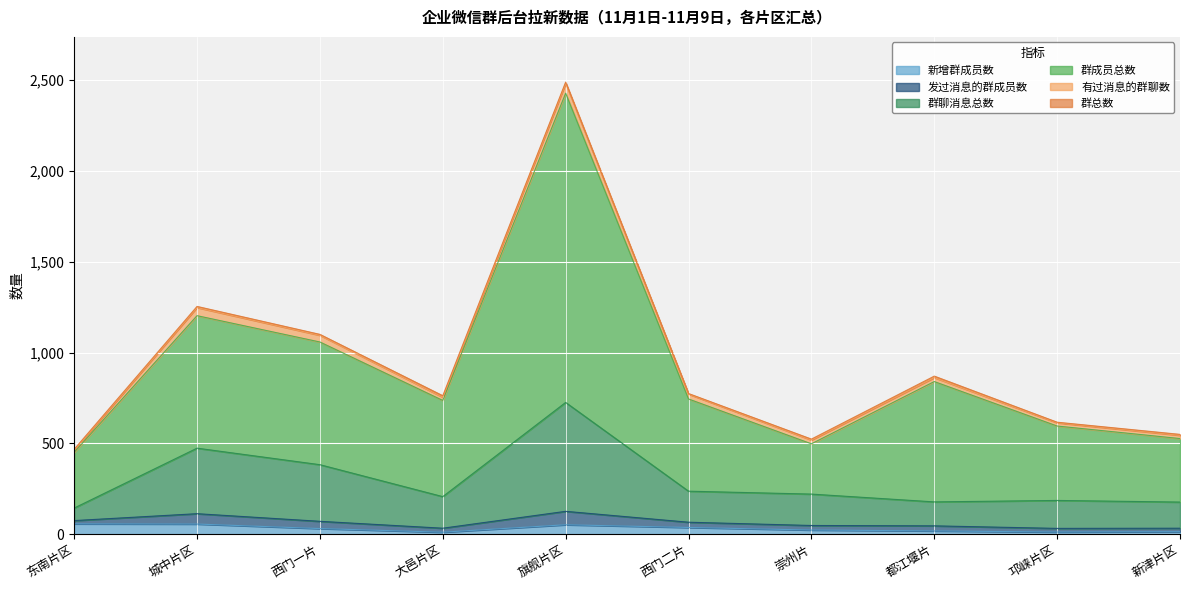

True or false: 群成员总数 has more than 0 interior local peaks.

True